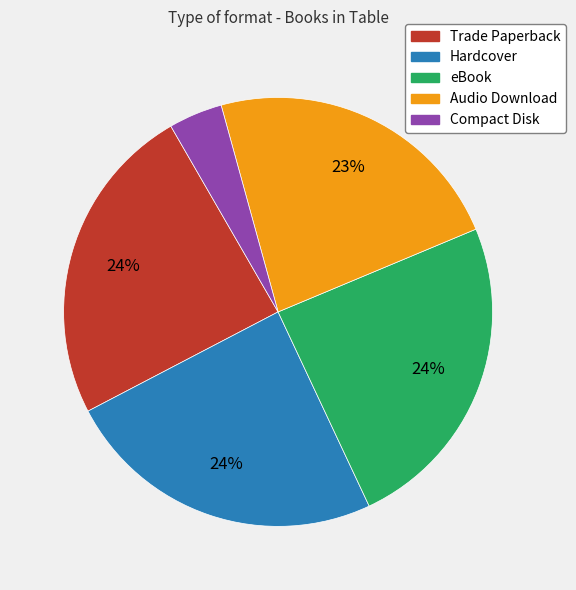

Is there a majority slice in this chart?

No